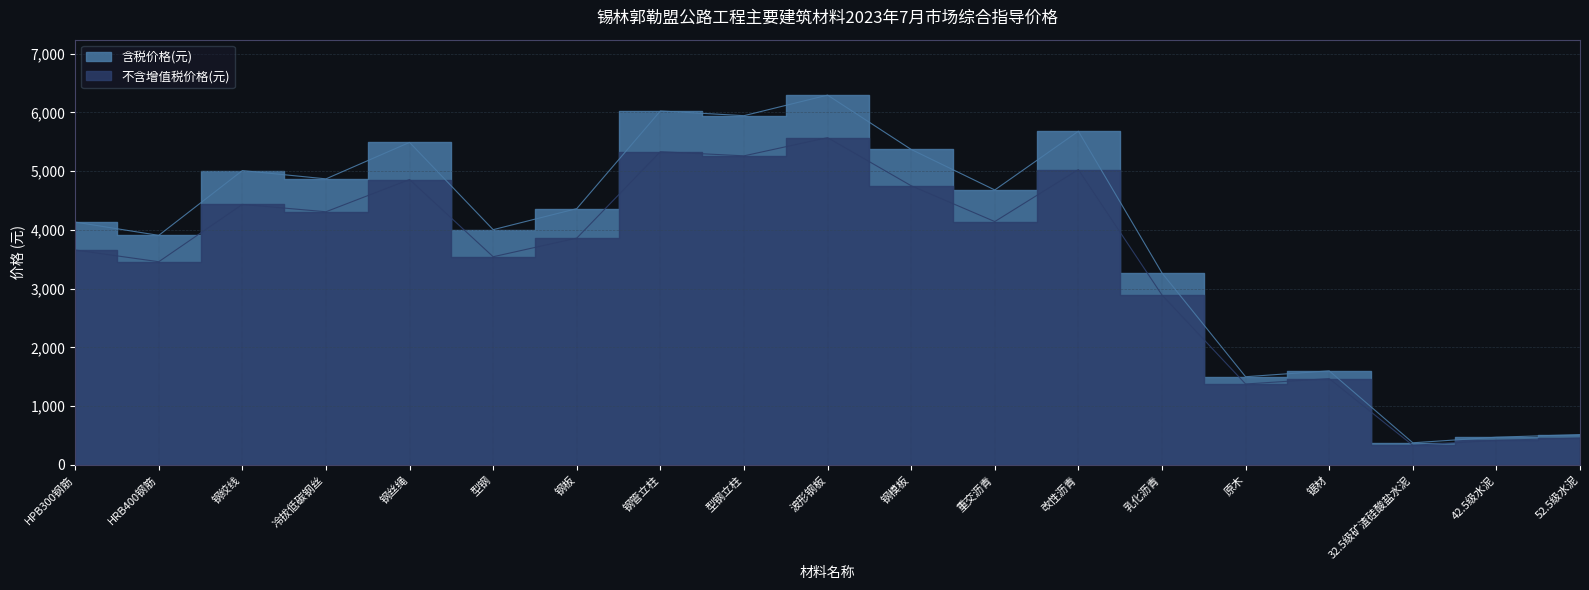

What is the label of the 7th point from the right?

改性沥青